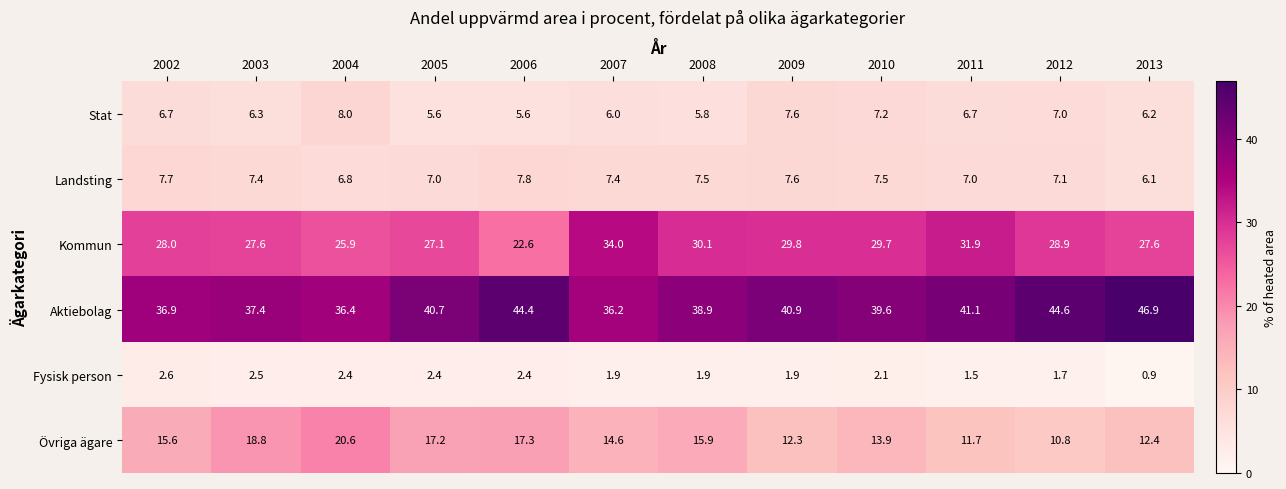

Where is Landsting nearest to the value 6?

2013